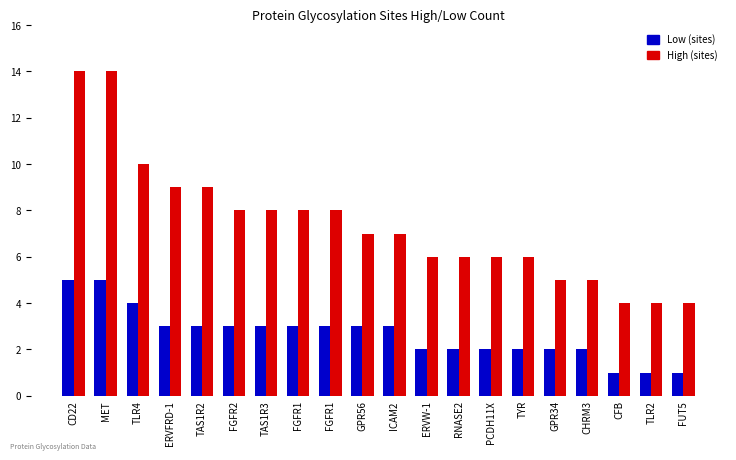

What are all the series names shown in the legend?

Low (sites), High (sites)